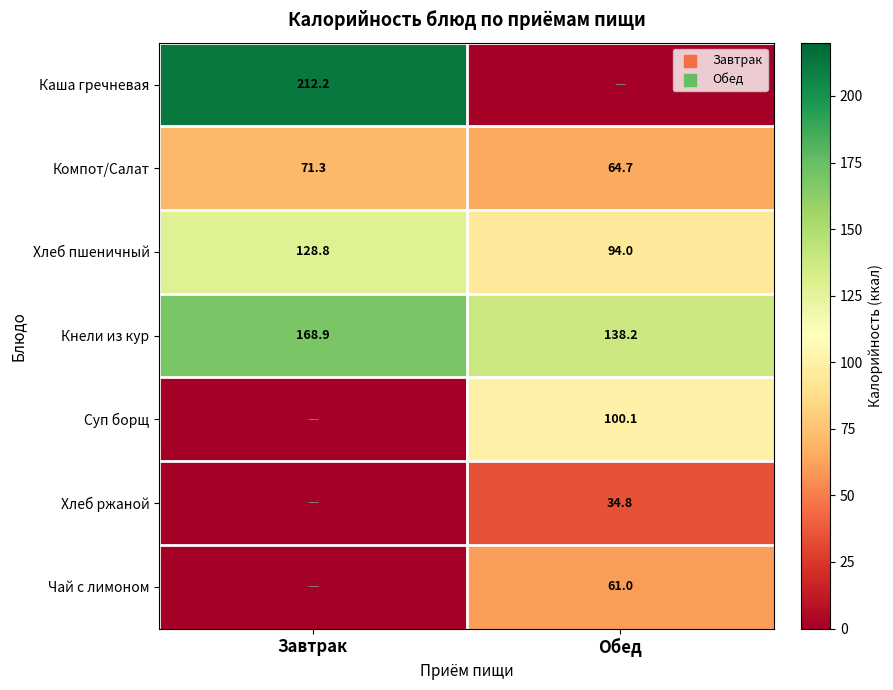

What is the difference between the maximum and minimum values in the Компот/Салат series?

6.6